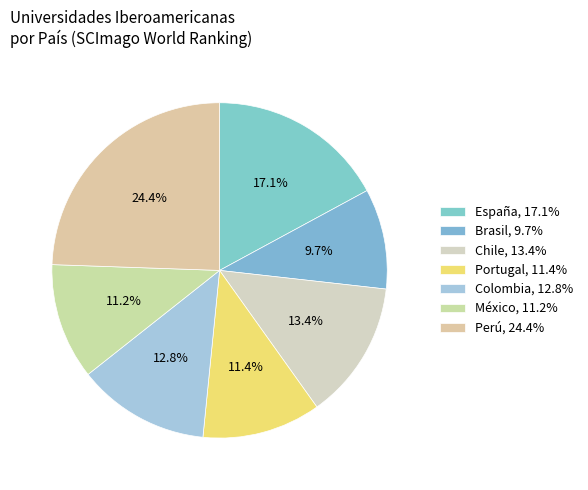

Which slice is the smallest?

Brasil